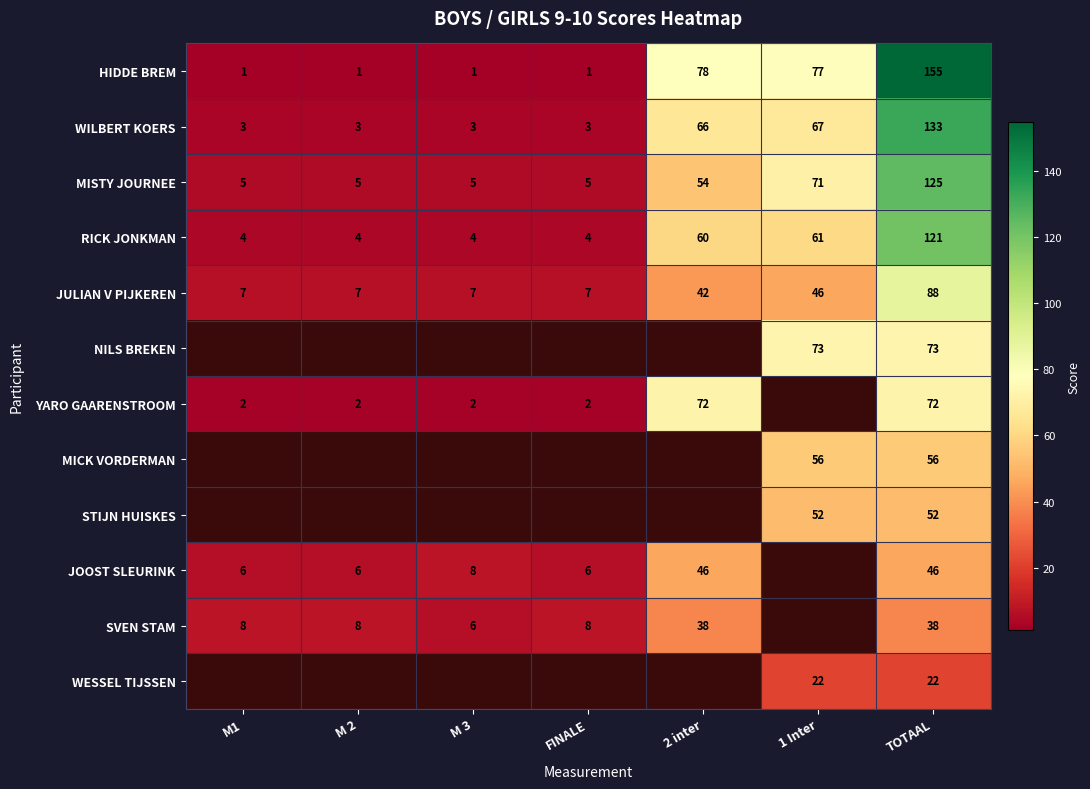

What is the average value of the HIDDE BREM series?

45